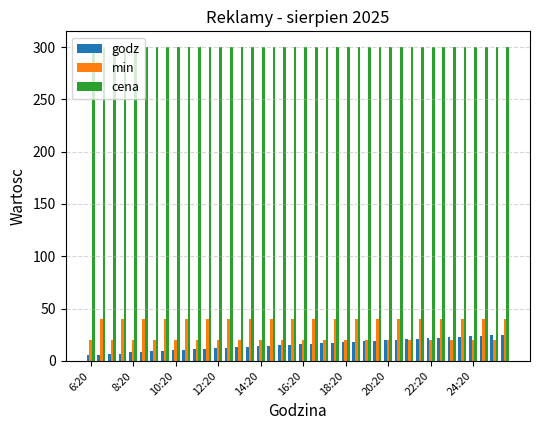

What is the greatest value displayed?

300